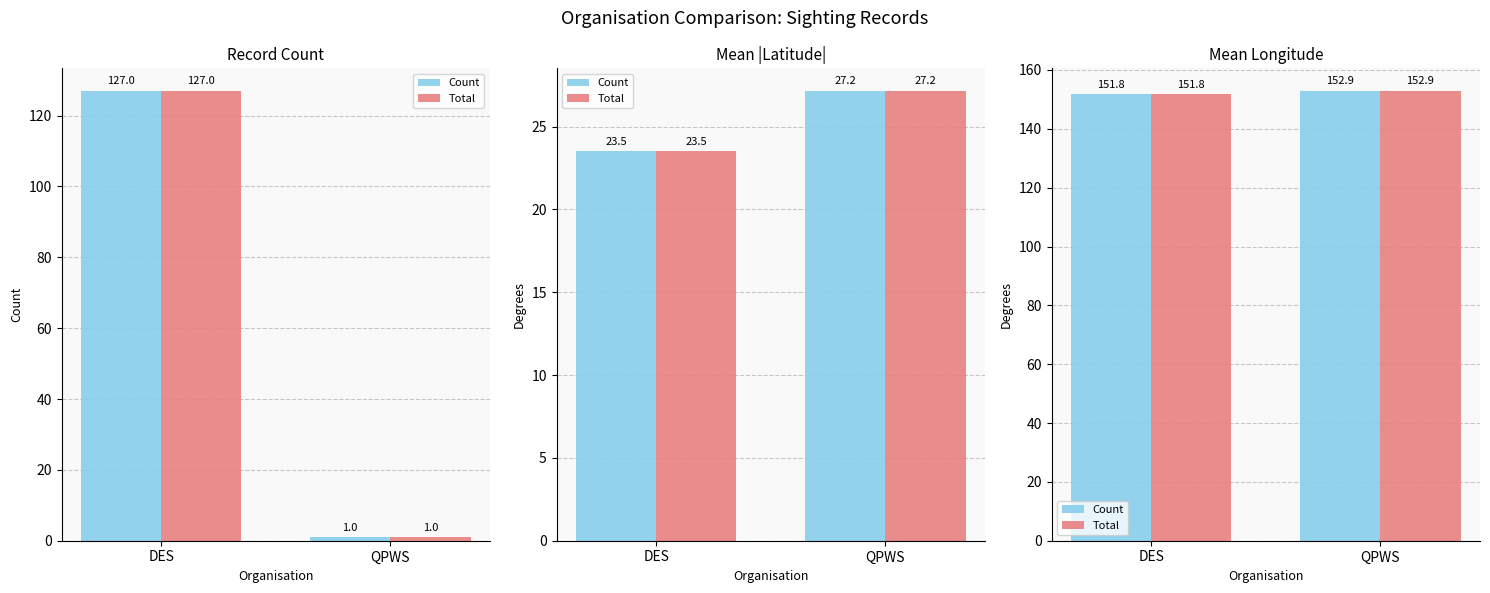

Is the value of Count at DES greater than the value of Total at QPWS?

No